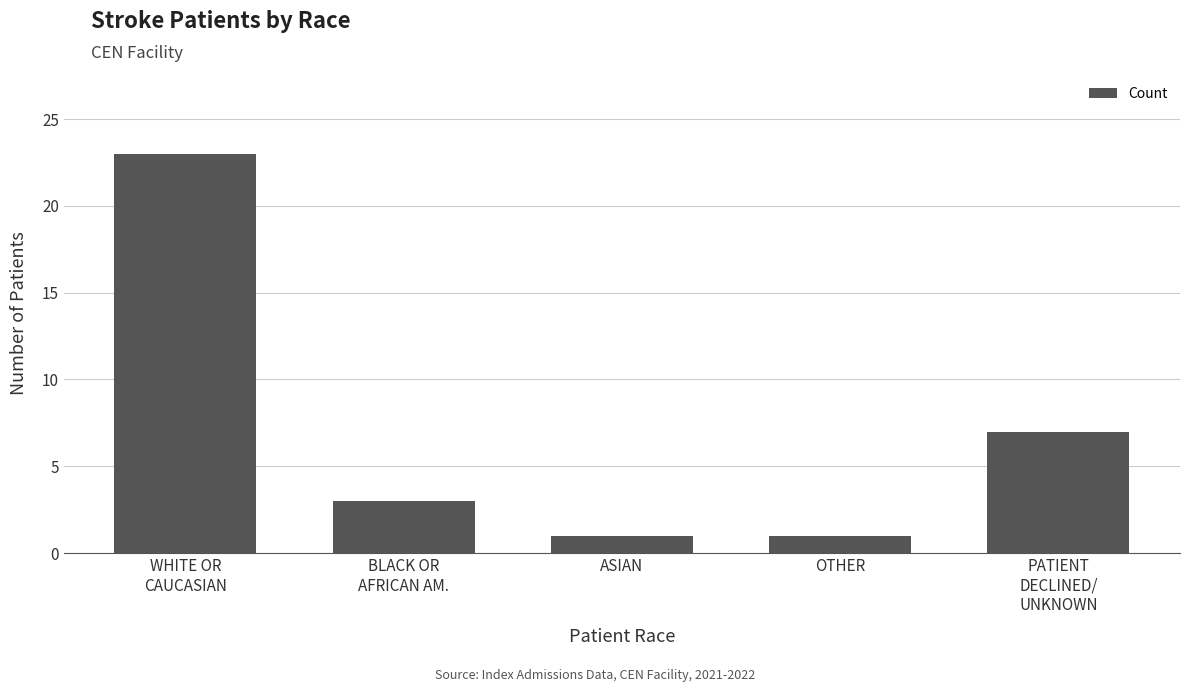

What is the average value?

7